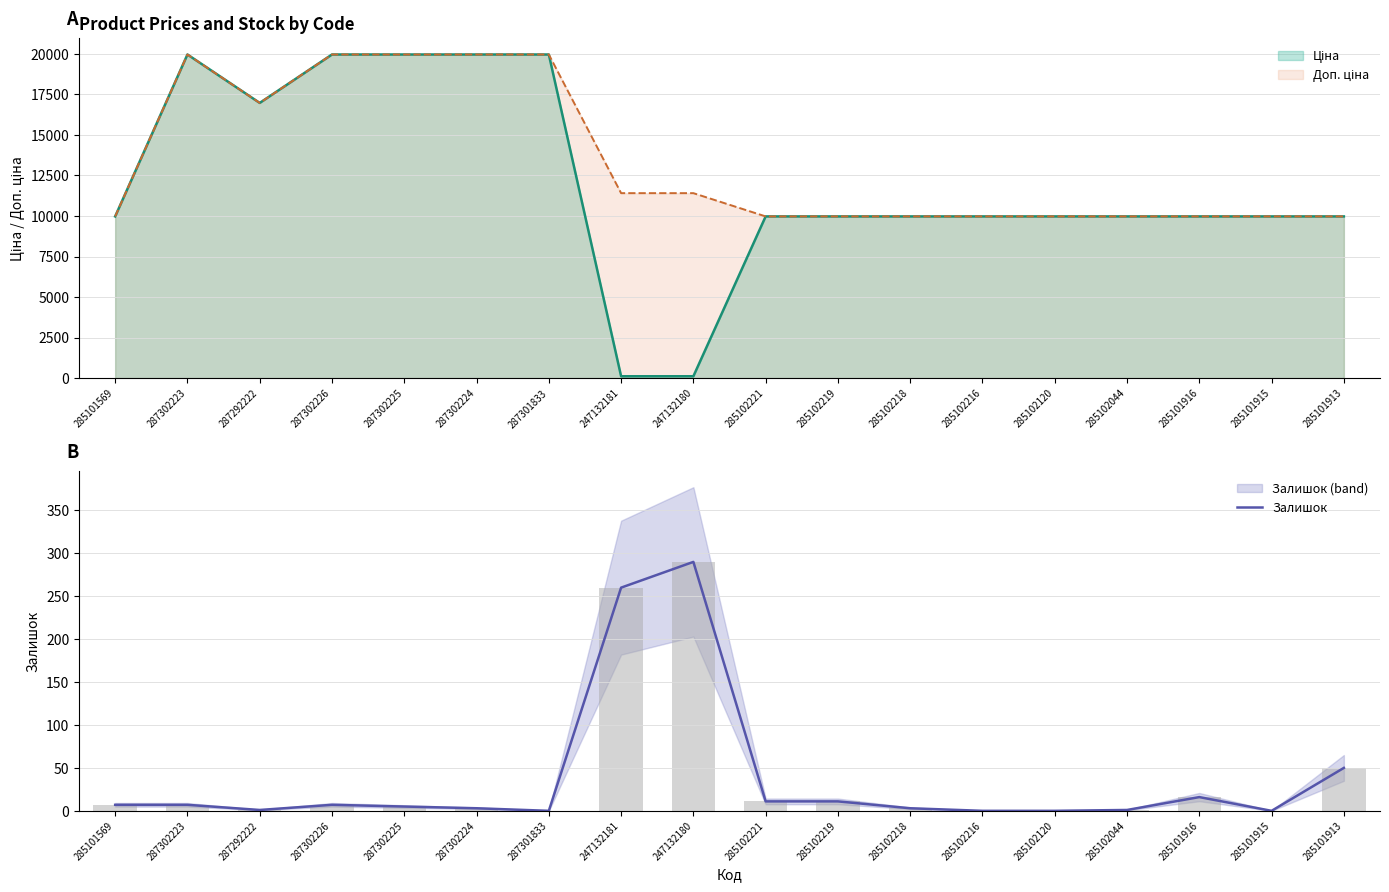

Between 247132181 and 287301833, which is larger?

247132181